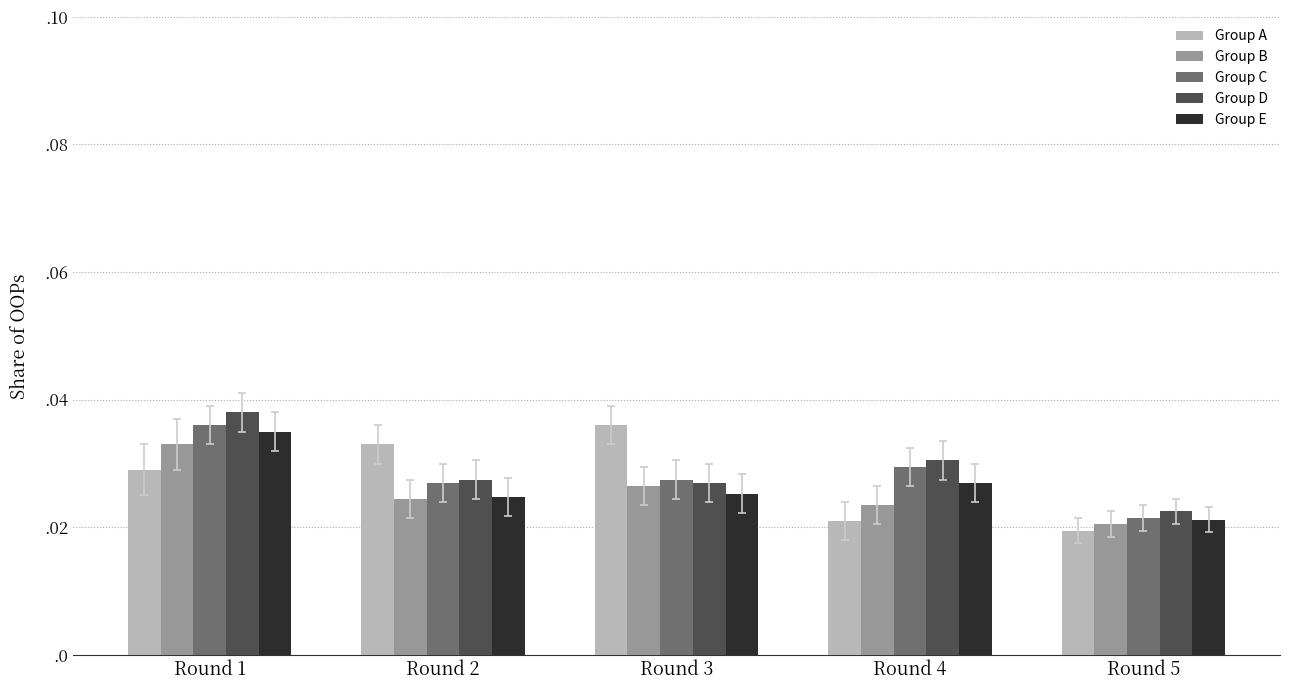

Between Round 1 and Round 3, which series saw the biggest shift?

Group D